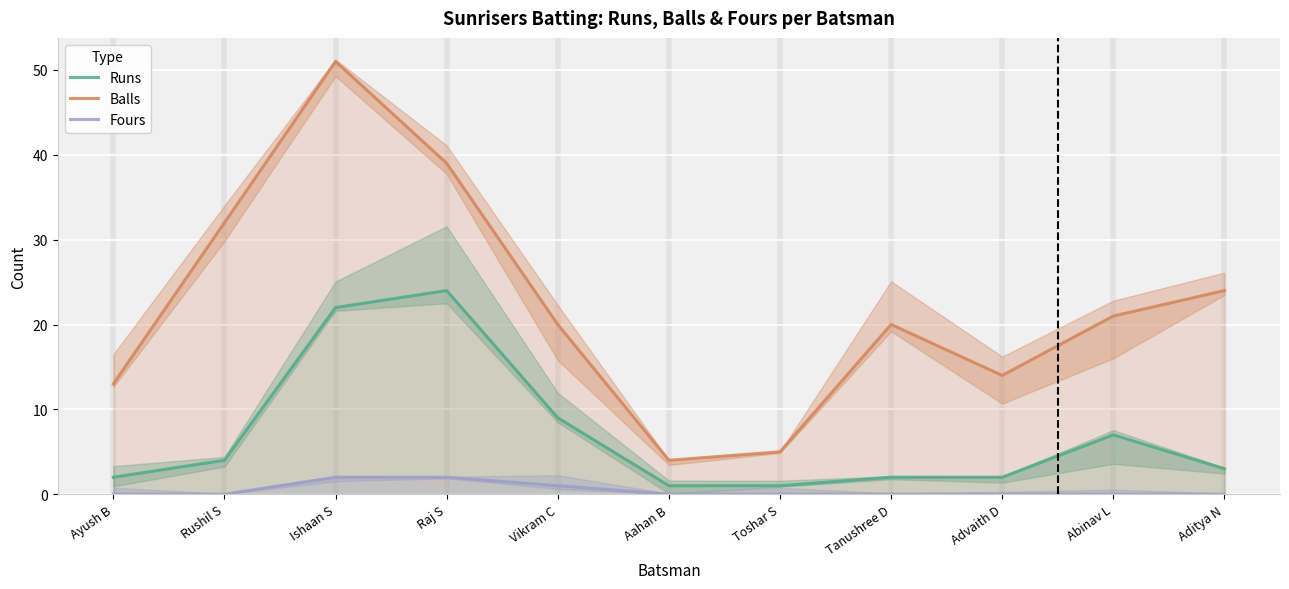

True or false: Fours has a value of 0 at Toshar S.

True